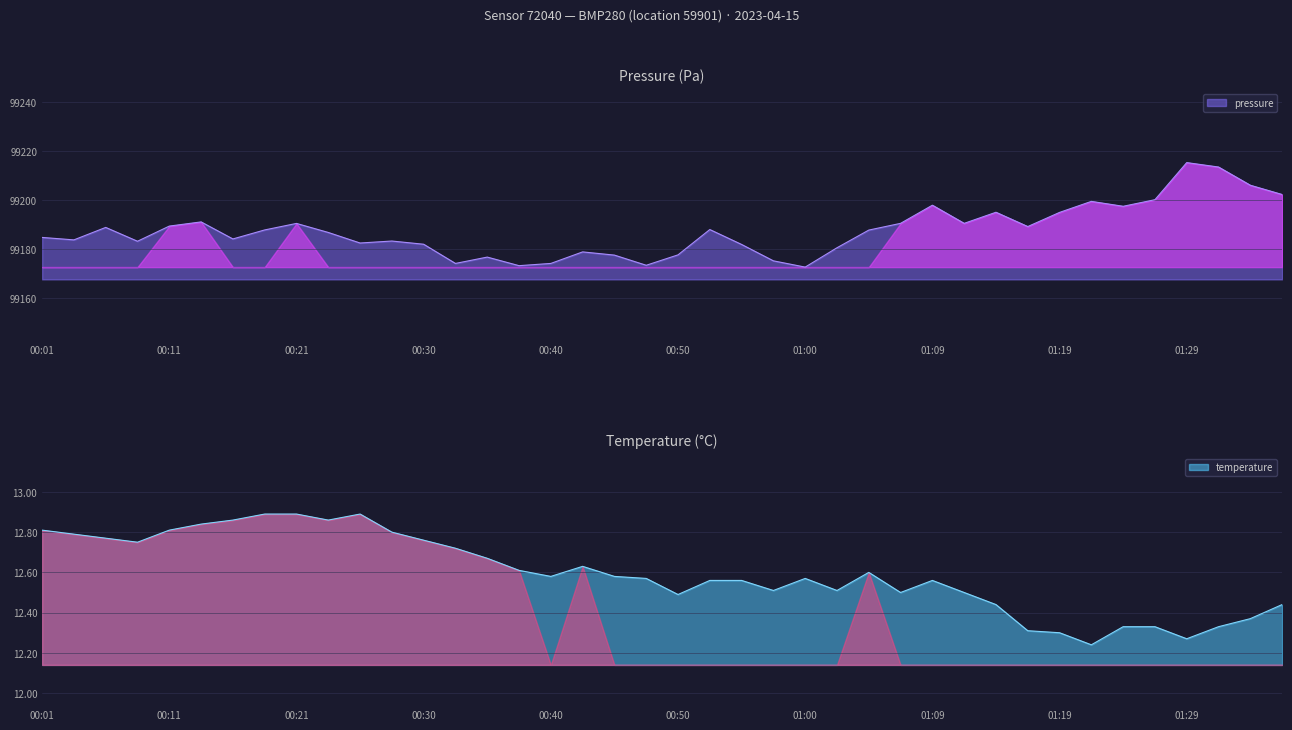

What is the total value across all series at 01:31?

99225.8